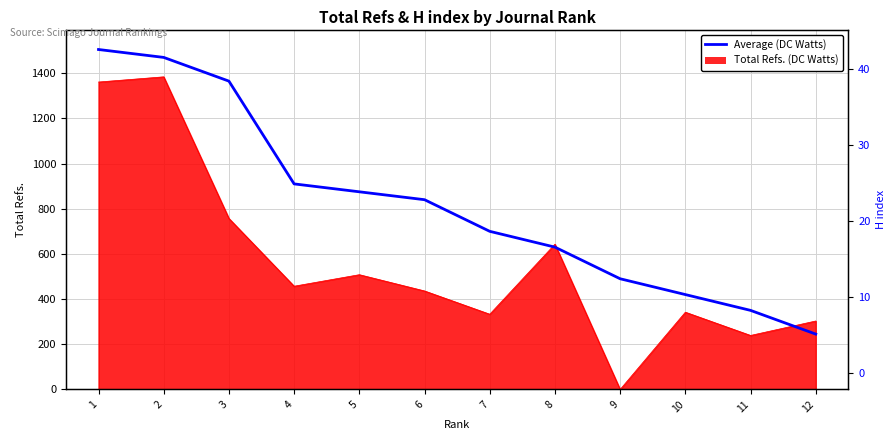

List the labels in order of value, largest first.

1, 2, 3, 4, 5, 6, 7, 8, 9, 10, 11, 12